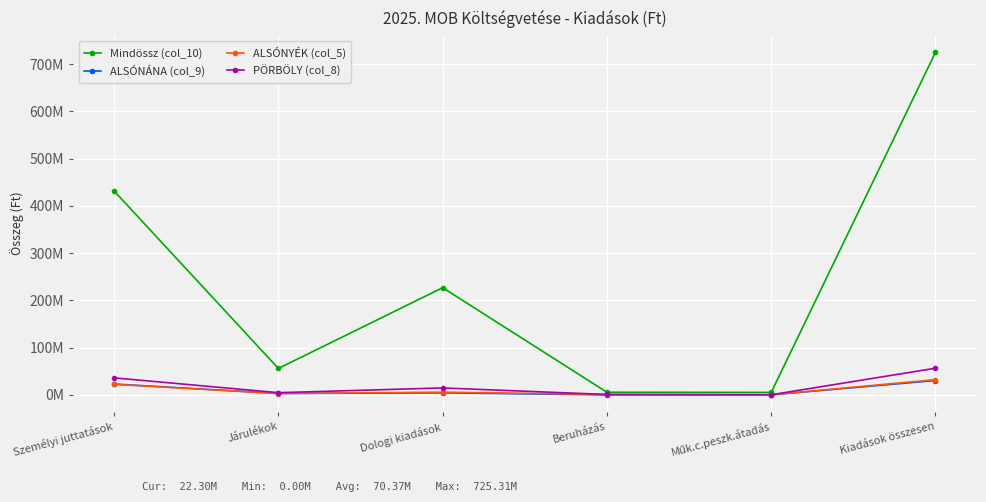

Which series has the widest spread of values?

Mindössz (col_10)